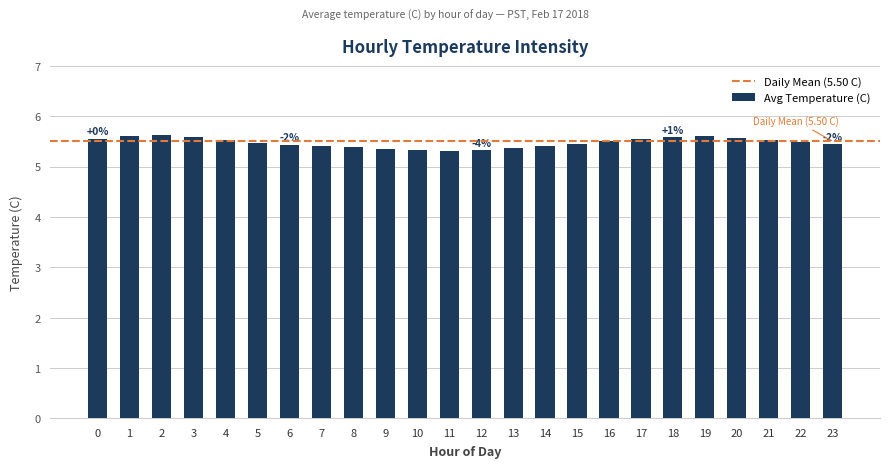

What is the average value?

5.5